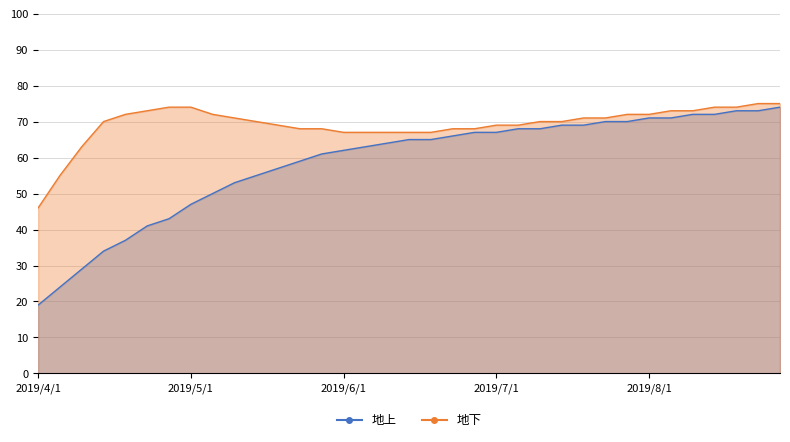

Reading left to right, transcribe all the data shown in this chart.

地上: 19	24	29	34	37	41	43	47	50	53	55	57	59	61	62	63	64	65	65	66	67	67	68	68	69	69	70	70	71	71	72	72	73	73	74
地下: 46	55	63	70	72	73	74	74	72	71	70	69	68	68	67	67	67	67	67	68	68	69	69	70	70	71	71	72	72	73	73	74	74	75	75